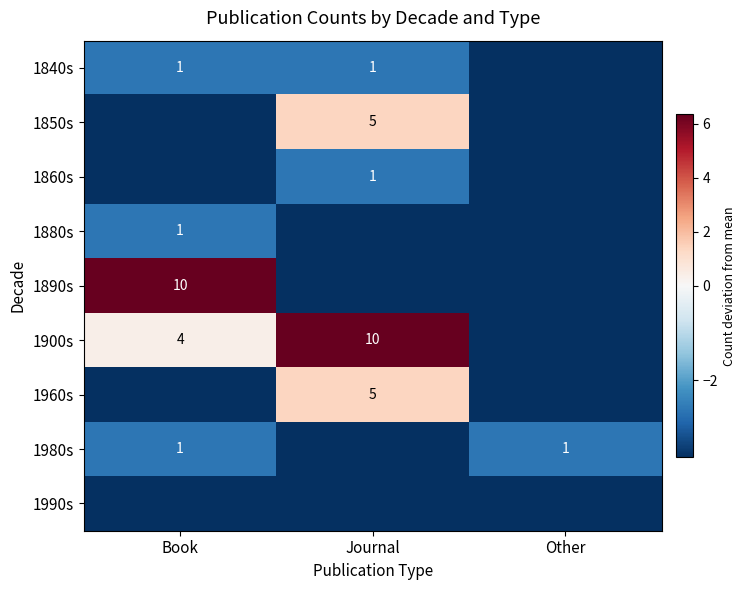

Rank the categories by 1960s value from highest to lowest.

Journal, Book, Other